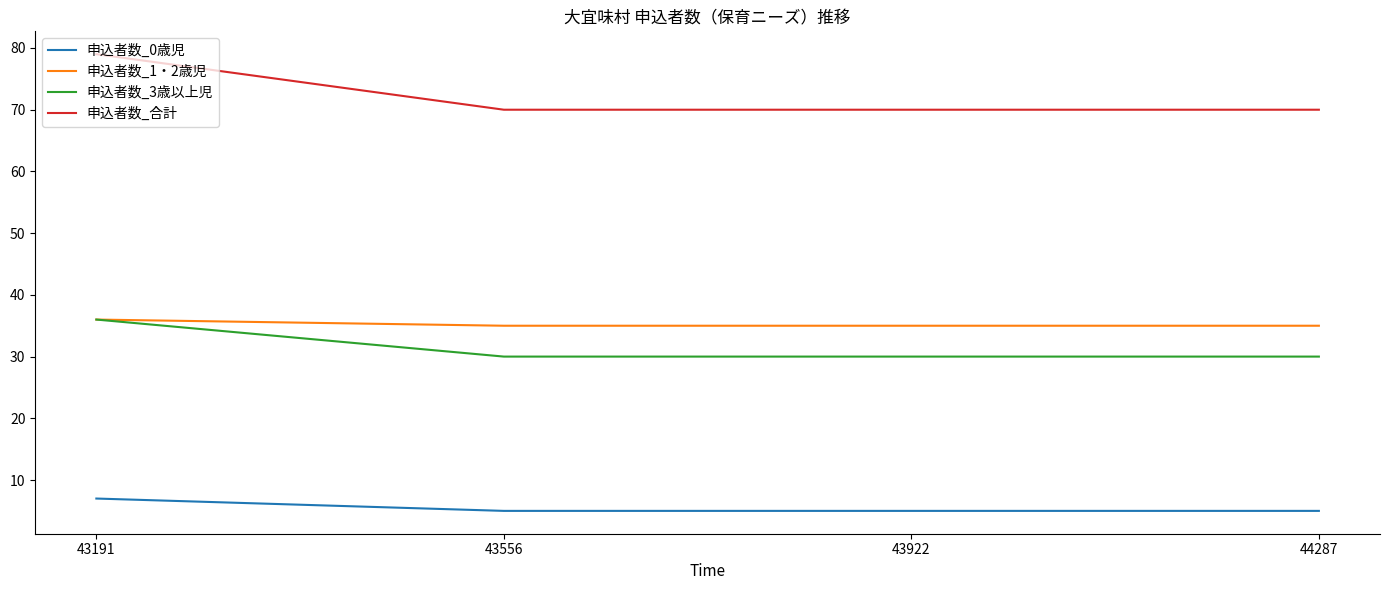

Is this an area chart (filled region under the line)?

No